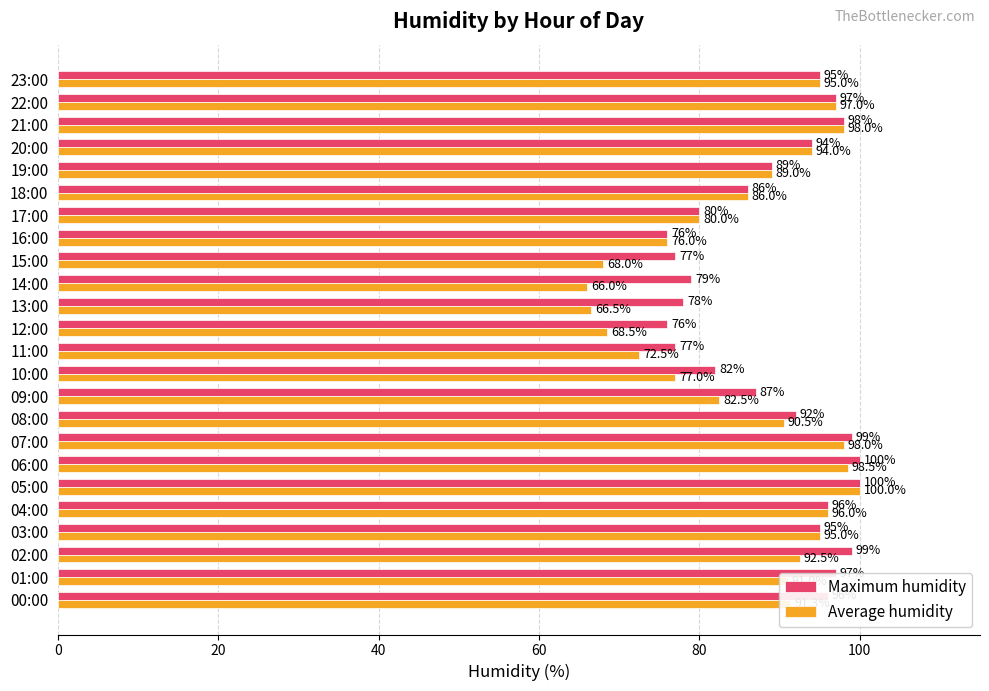

Rank the series at 12:00 from highest to lowest value.

Maximum humidity, Average humidity